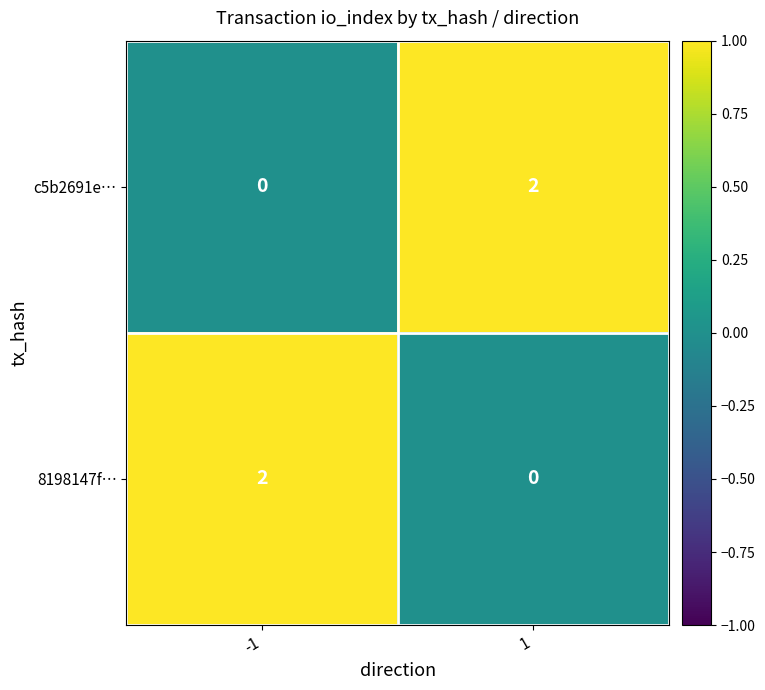

Rank the series at 1 from highest to lowest value.

c5b2691e…, 8198147f…